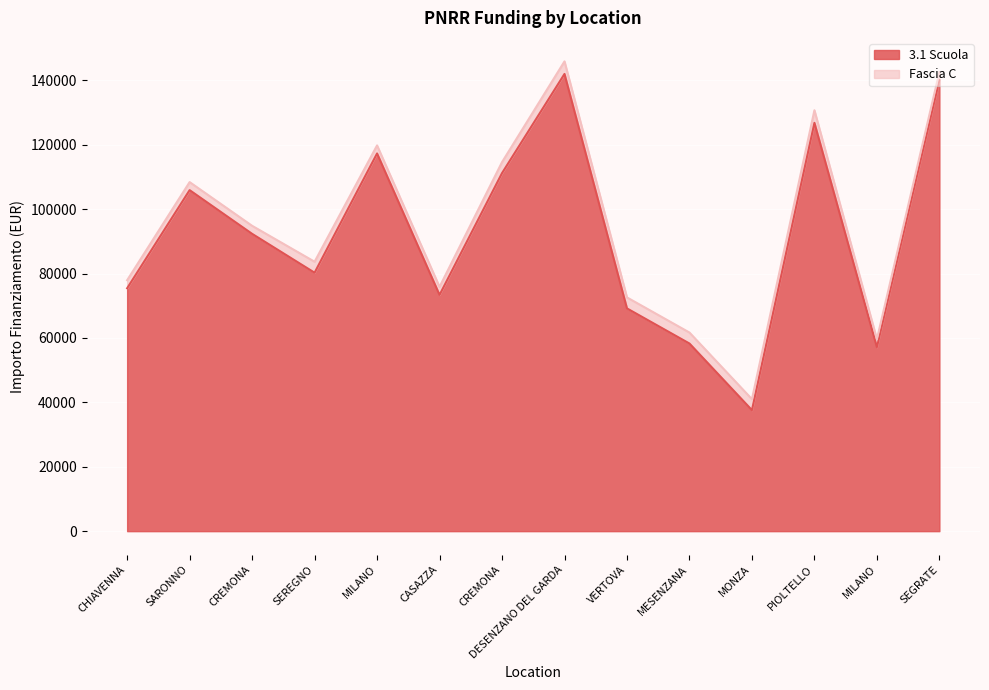

What is the sum of all values?

1286945.9